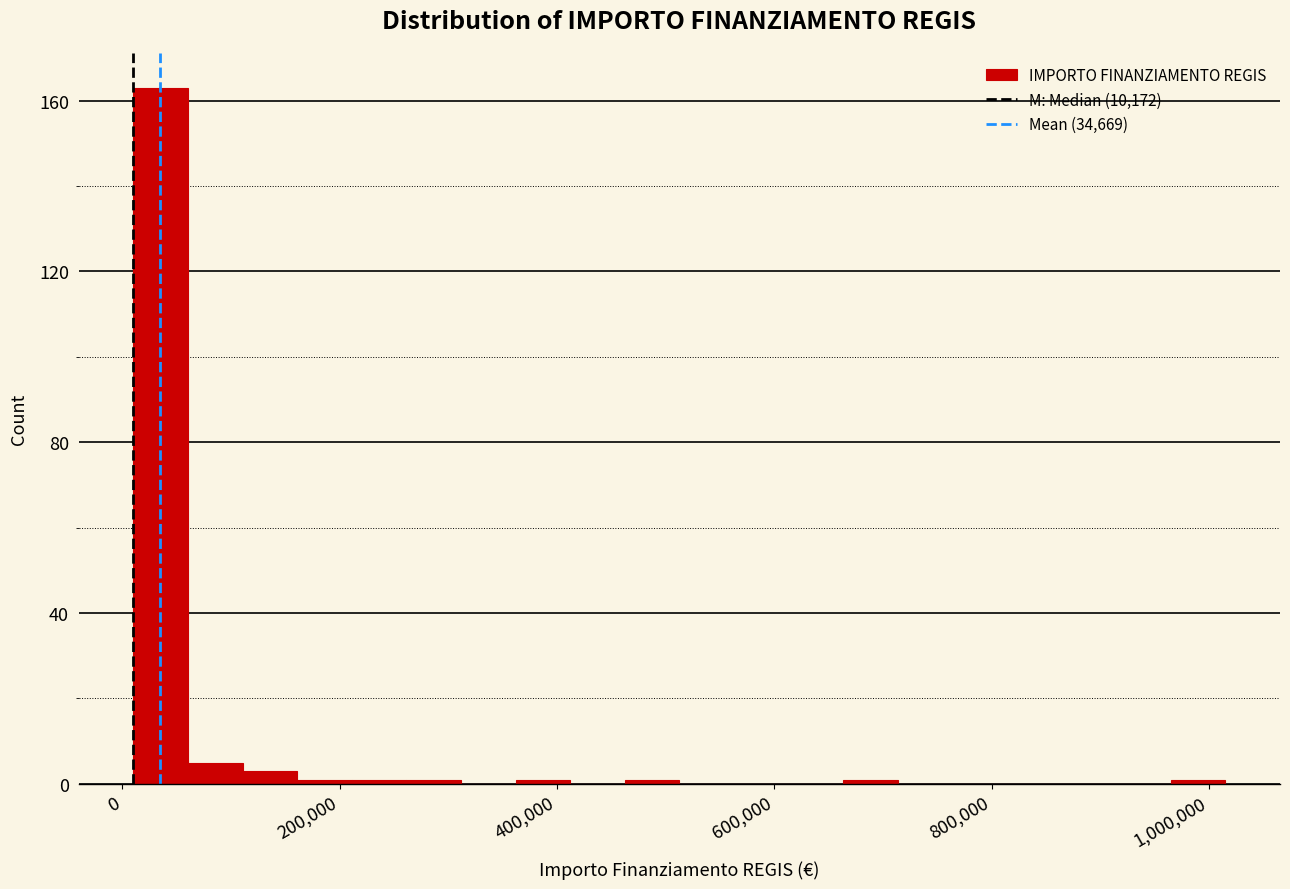

Read against the x-axis, roughly where is the centre of the tallest bar?

40000